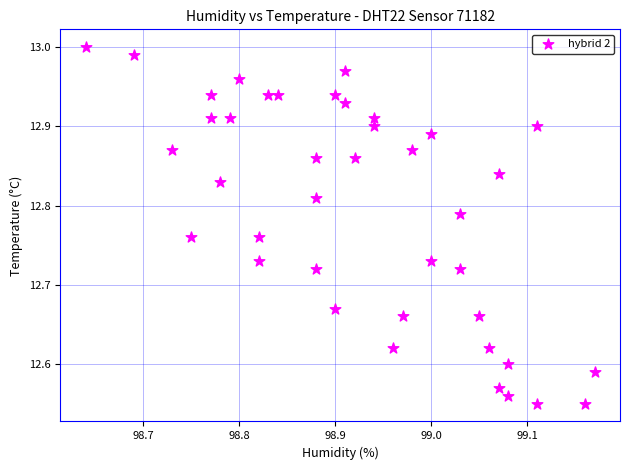

What is the range of X values (max minus min)?

0.5